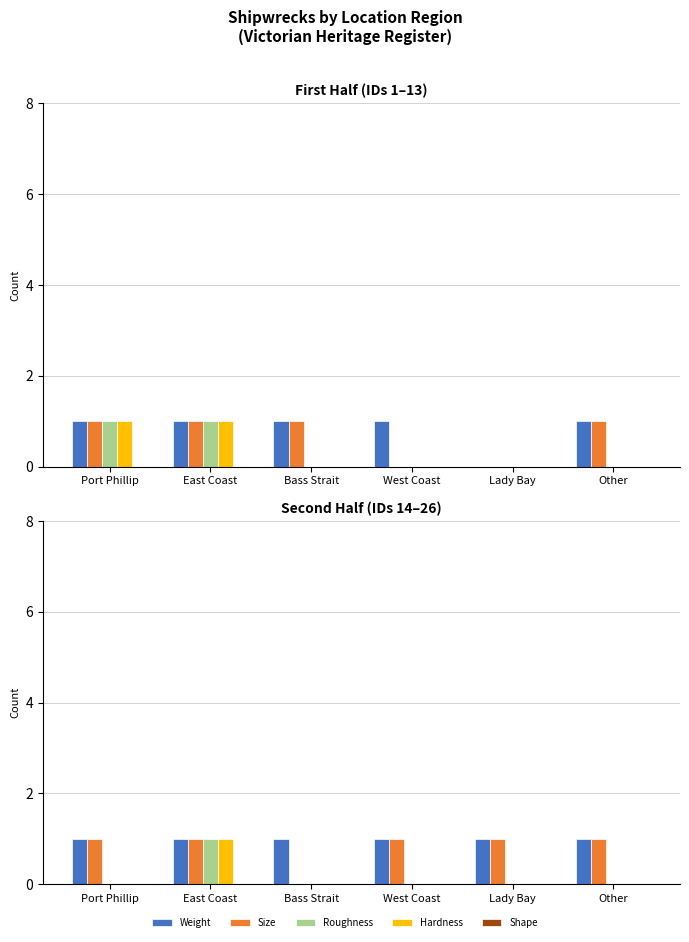

What are all the series names shown in the legend?

Weight, Size, Roughness, Hardness, Shape